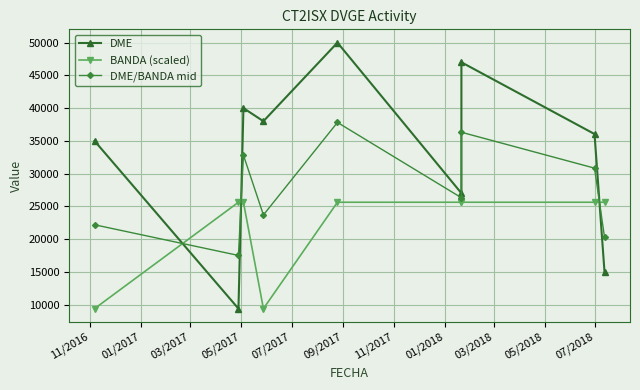

True or false: BANDA (scaled) and DME cross at least once.

True